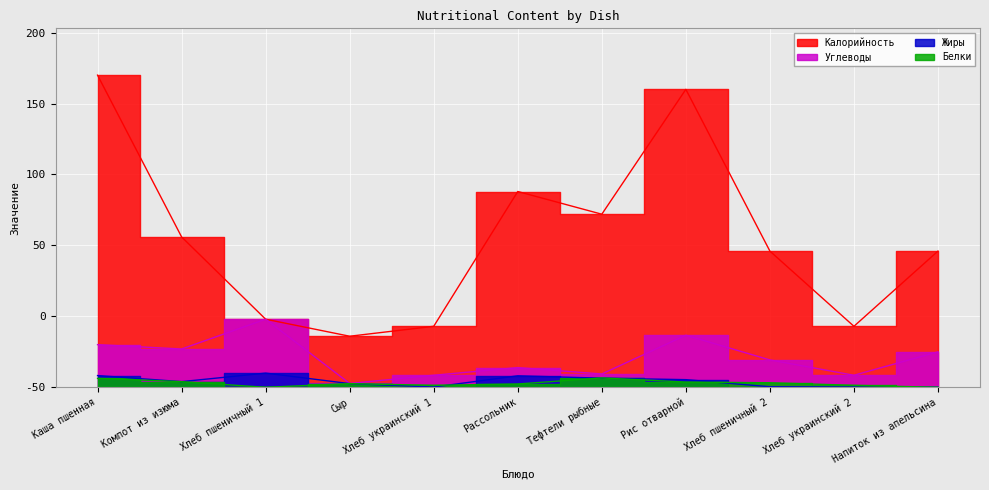

True or false: Белки and Калорийность intersect in this chart.

False